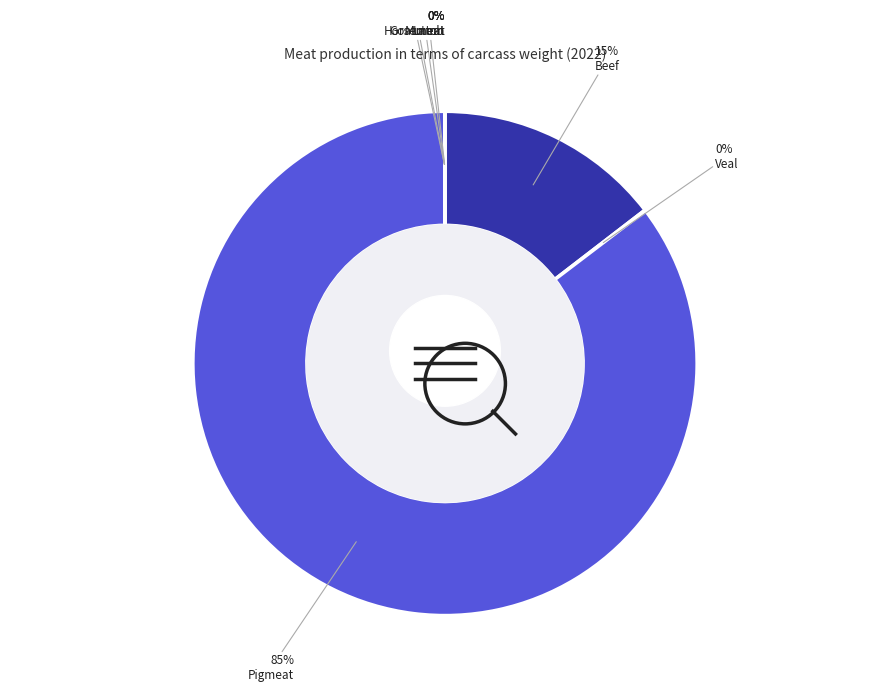

Is it true that Mutton is 0% of the pie?

True